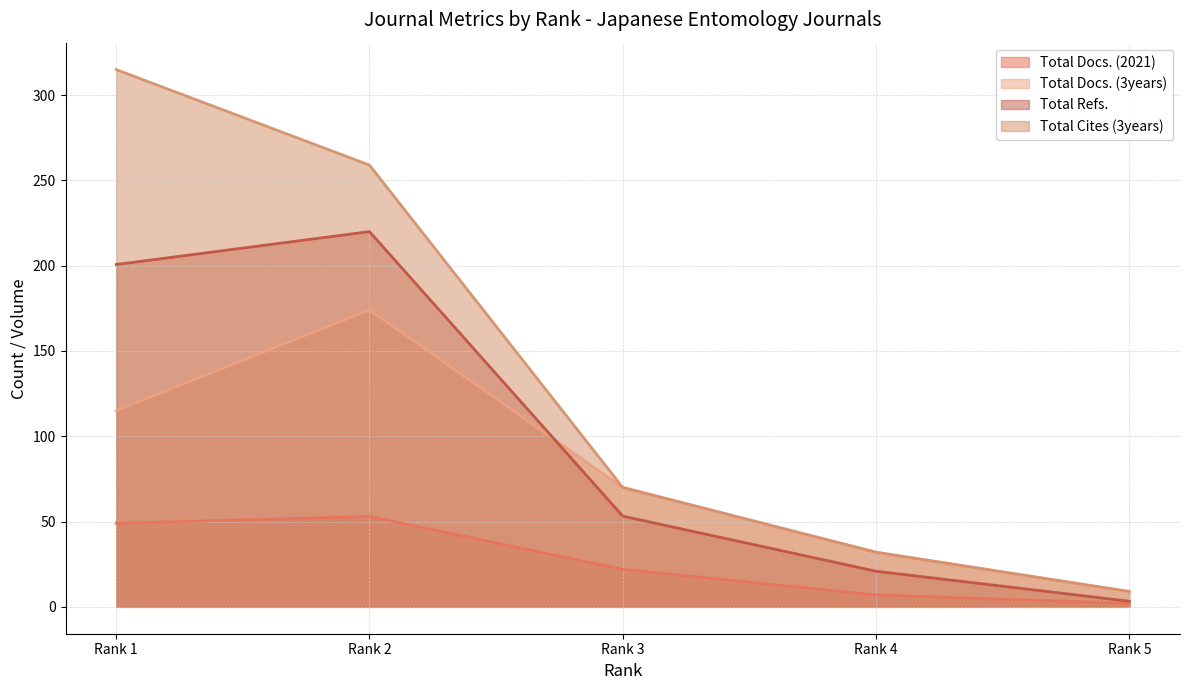

True or false: Total Docs. (3years) and Total Cites (3years) intersect in this chart.

False